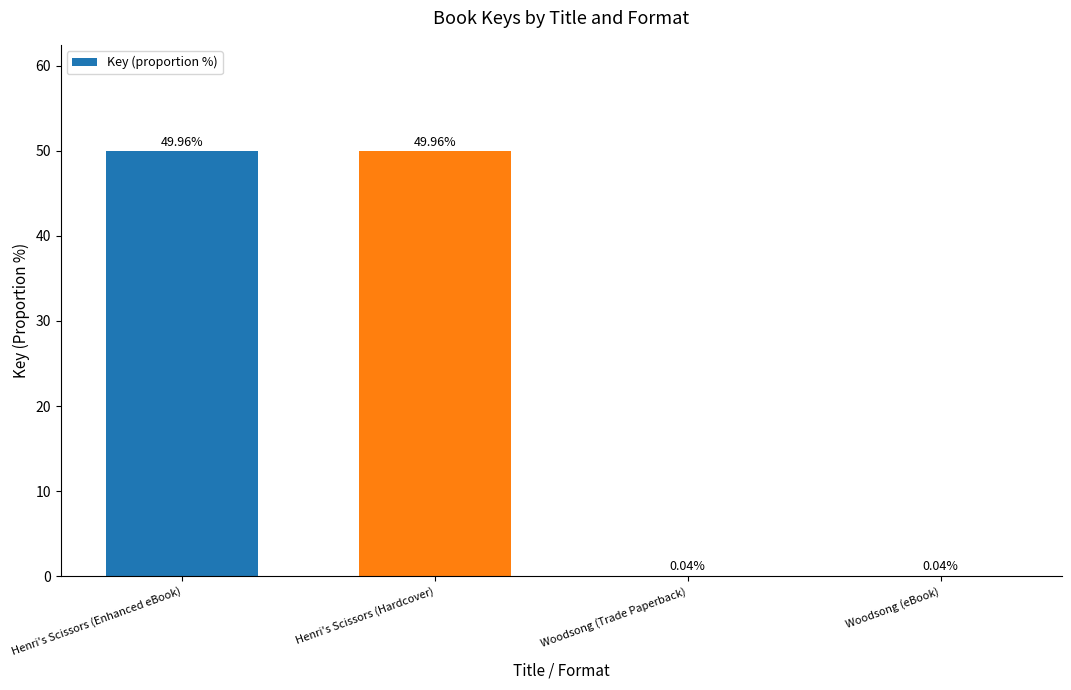

What is the sum of the values at Woodsong (eBook) and Henri's Scissors (Hardcover)?

50.0